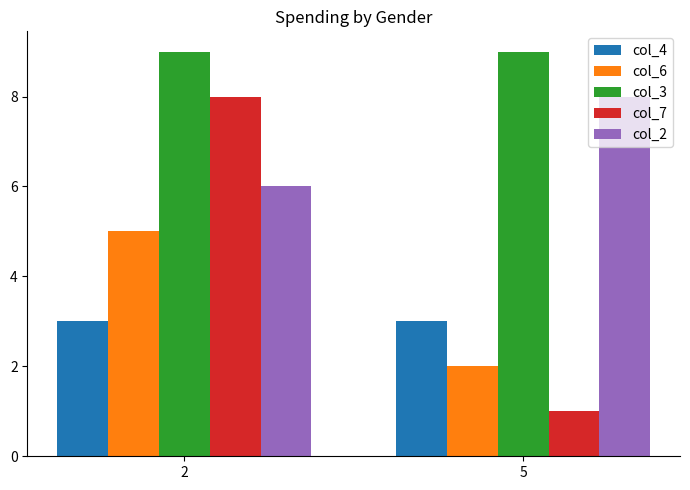

Count the number of categories in the chart.

2